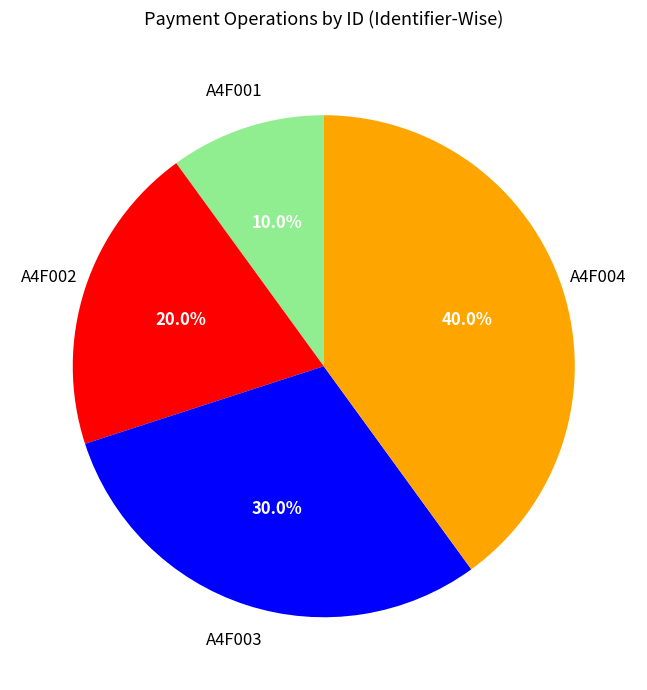

Approximately how many times larger is the value at A4F004 compared to A4F001?

4.0